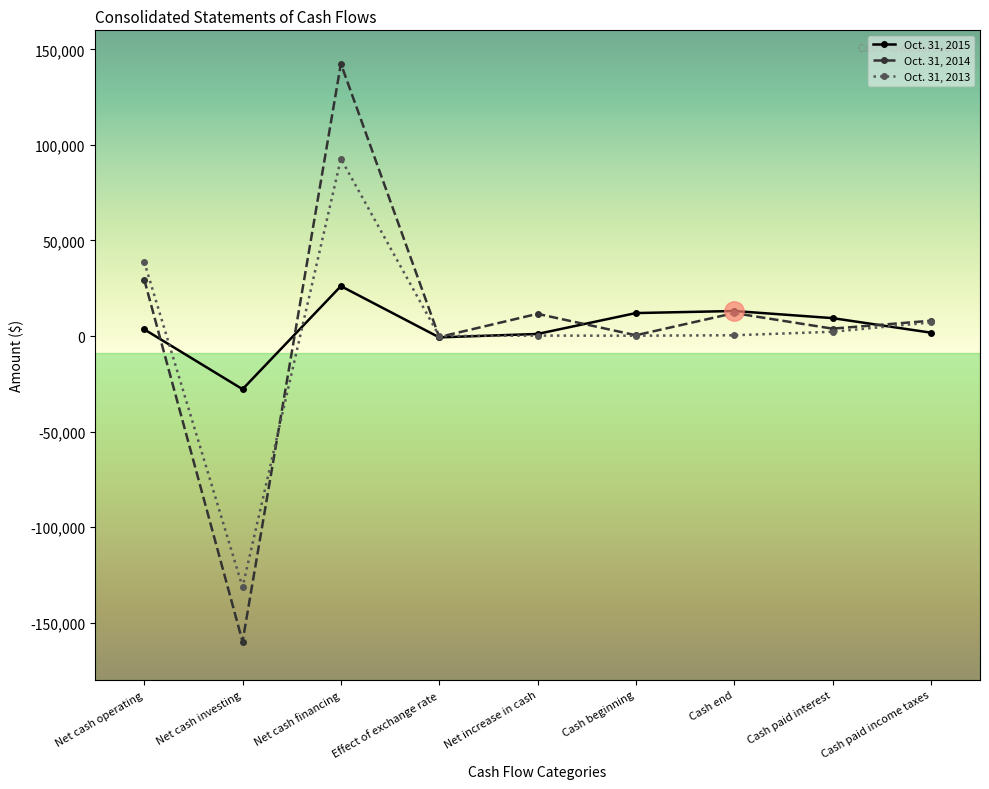

Which series has the largest range (max minus min)?

Oct. 31, 2014